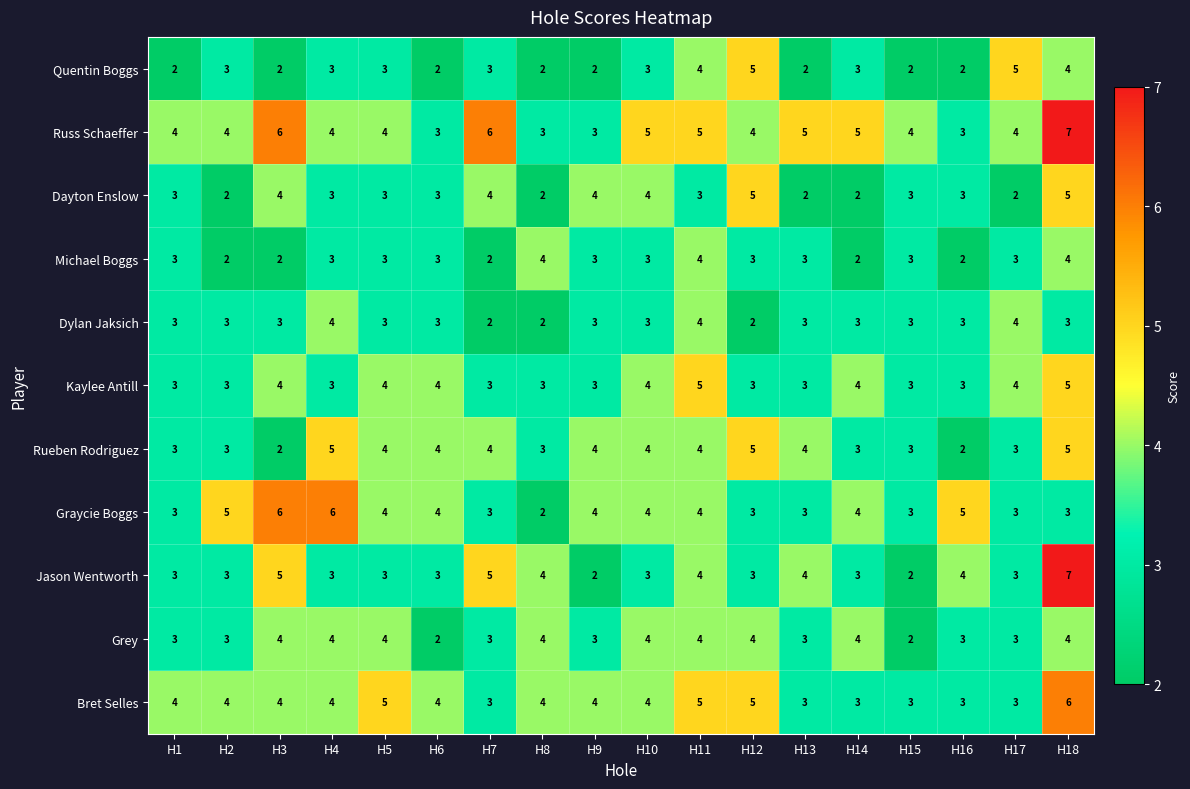

The value of Graycie Boggs at H3 is 6. True or false?

True